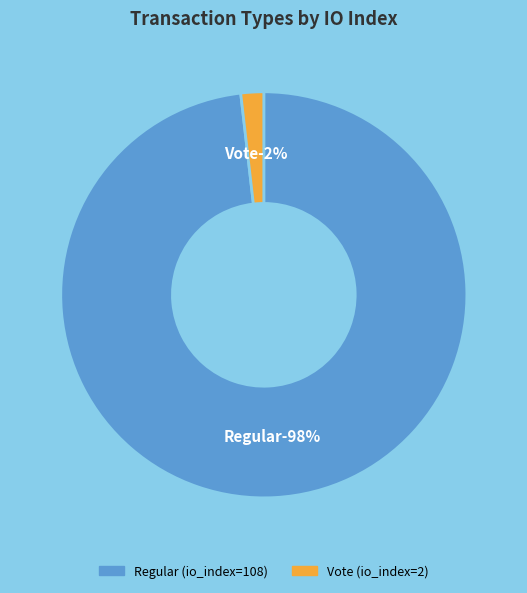

What portion of the pie excludes Regular (io_index=108)?

1.8%